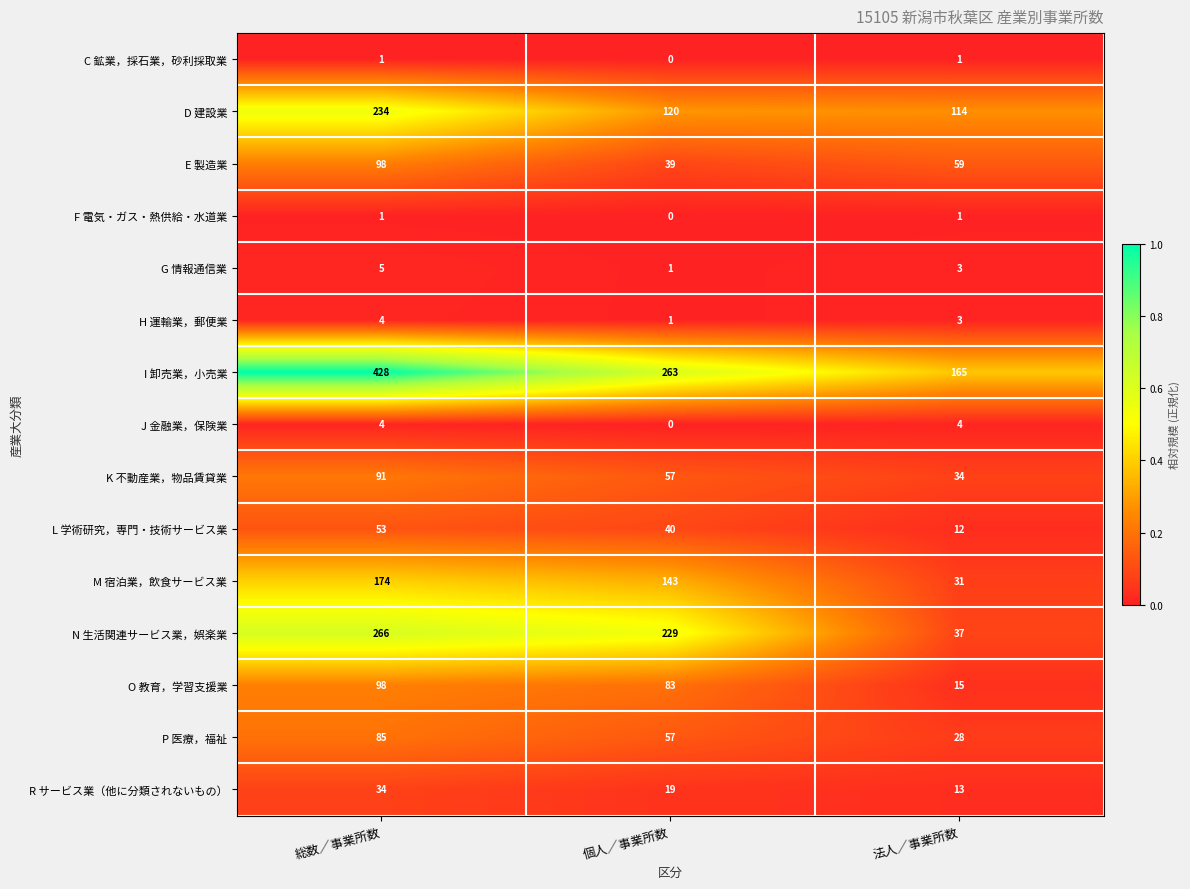

What is the difference between the highest and lowest values at 法人／事業所数?

164